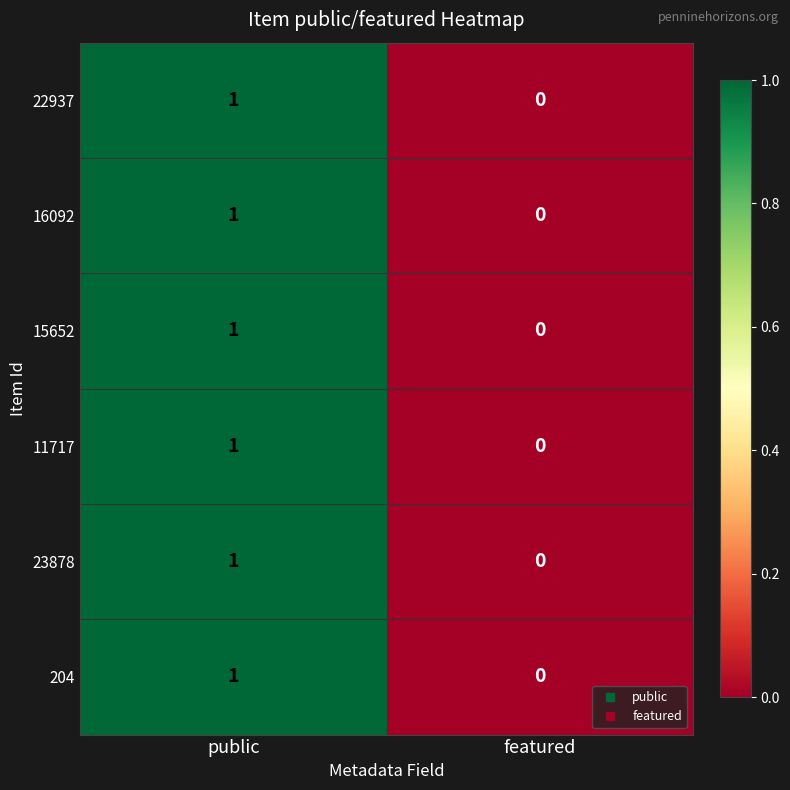

At which category is the sum across all series the highest?

public